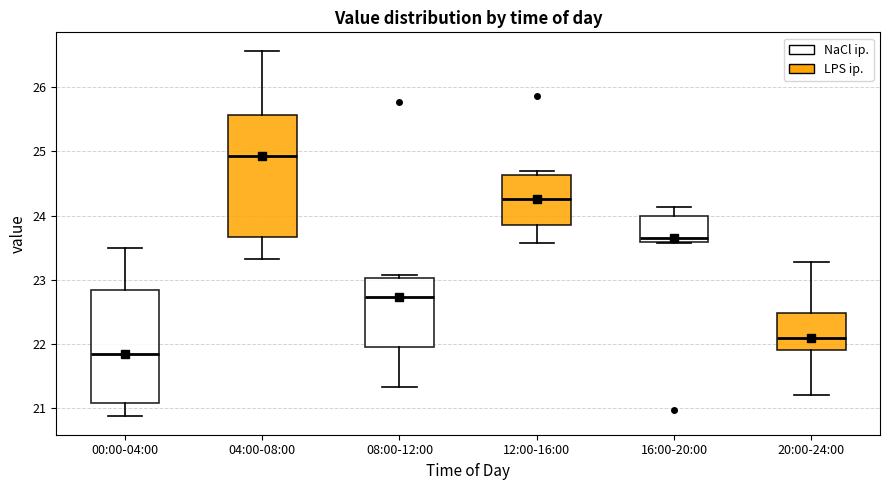

Reading left to right, transcribe this box plot: for each box, give where its median line is, the range the box spans, and where its two whiskers end, as read against the y-axis. The values are not printed on the chart, so give them approximately, as read against the axis.

00:00-04:00: median 21.9, box 21.1 to 22.8, whiskers 20.9 to 23.5
04:00-08:00: median 24.9, box 23.7 to 25.6, whiskers 23.3 to 26.6
08:00-12:00: median 22.7, box 21.9 to 23.0, whiskers 21.3 to 23.1
12:00-16:00: median 24.3, box 23.9 to 24.6, whiskers 23.6 to 24.7
16:00-20:00: median 23.7, box 23.6 to 24.0, whiskers 23.6 to 24.1
20:00-24:00: median 22.1, box 21.9 to 22.5, whiskers 21.2 to 23.3